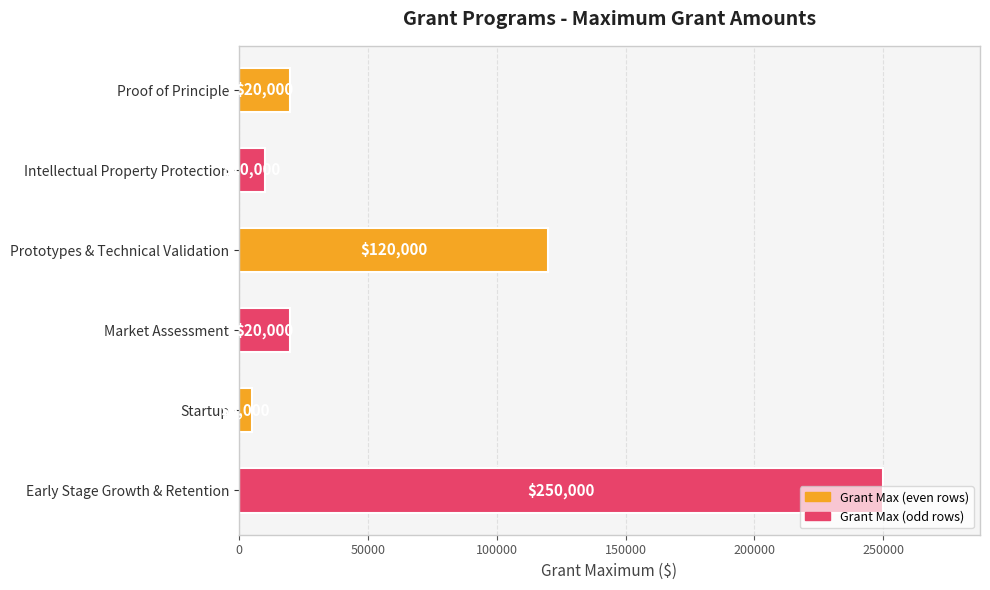

At which label is the value closest to 127500?

Prototypes & Technical Validation